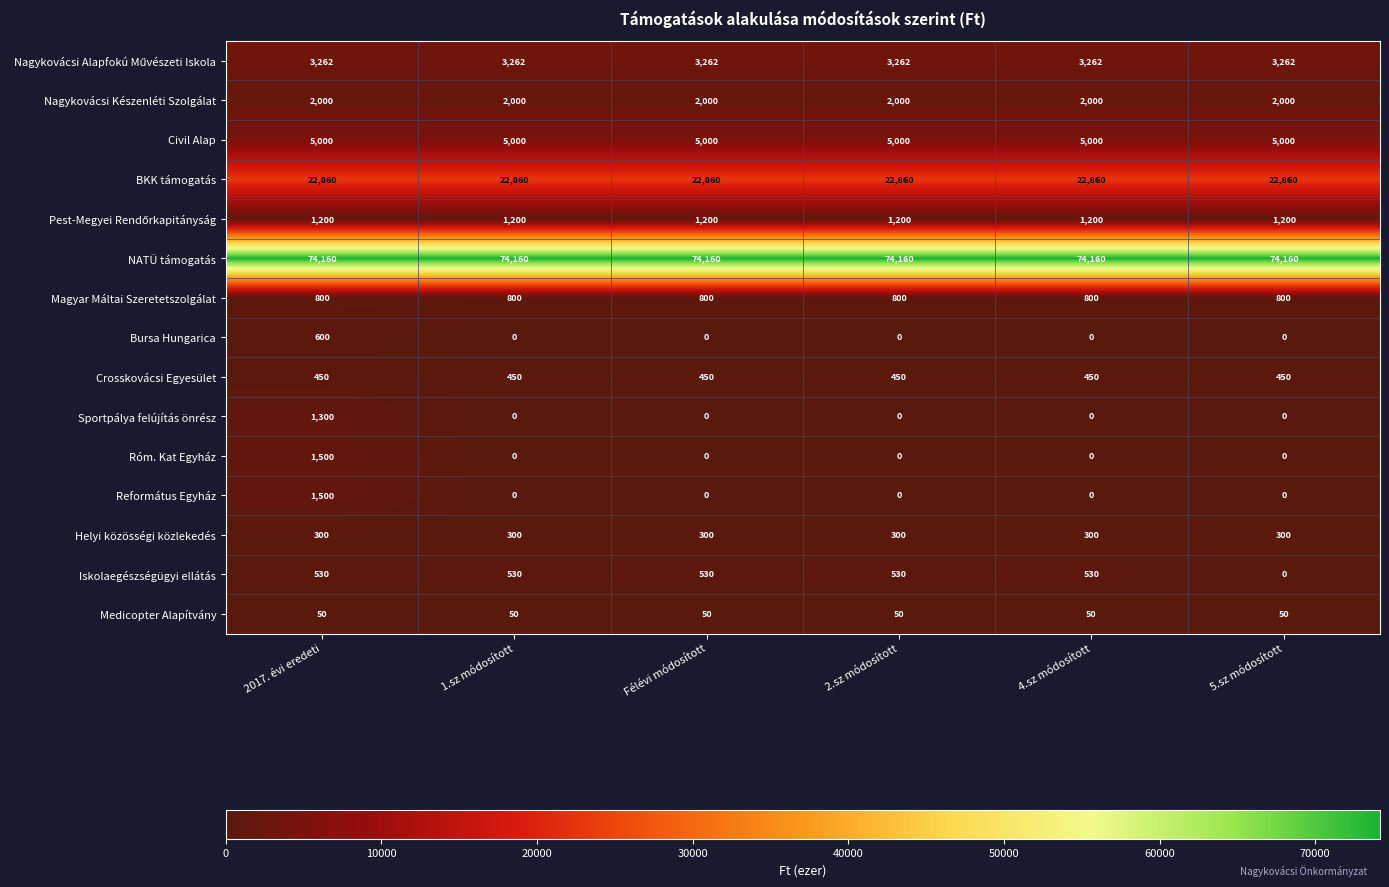

What is the difference between the maximum and minimum values in the Iskolaegészségügyi ellátás series?

530